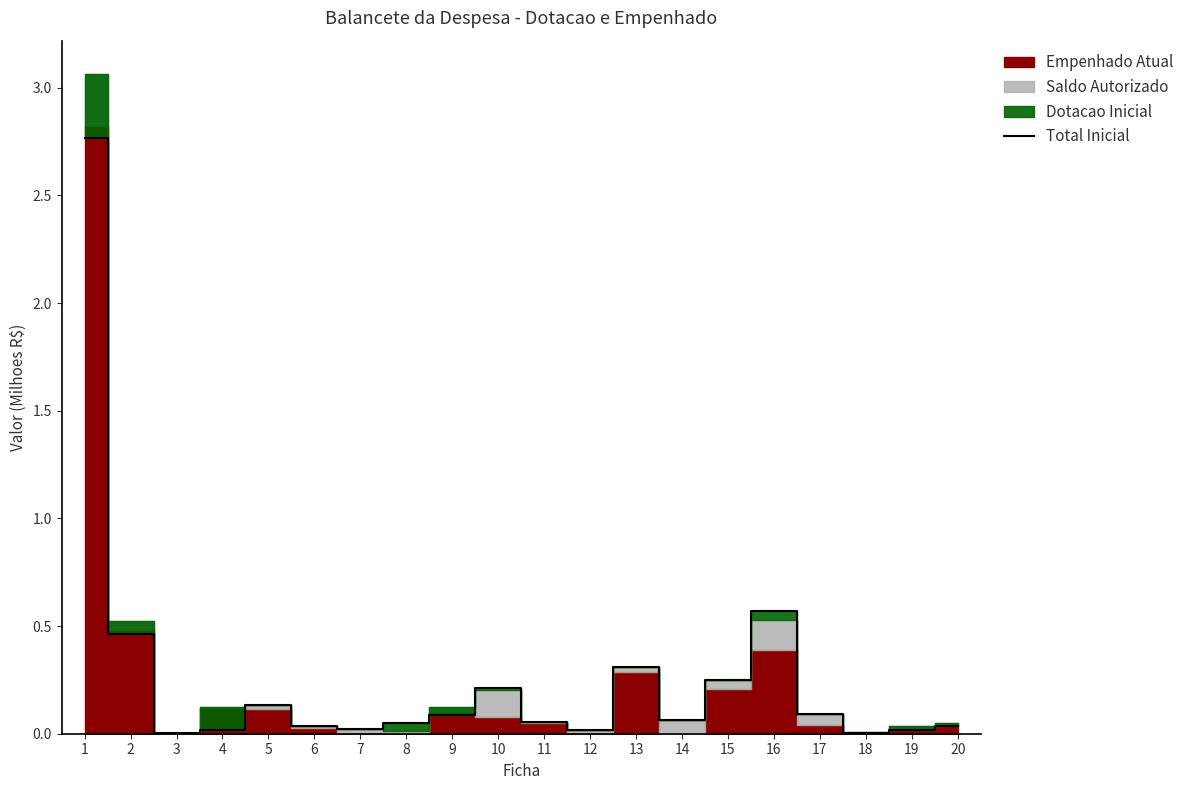

At which category does the data reach its first local valley?

3